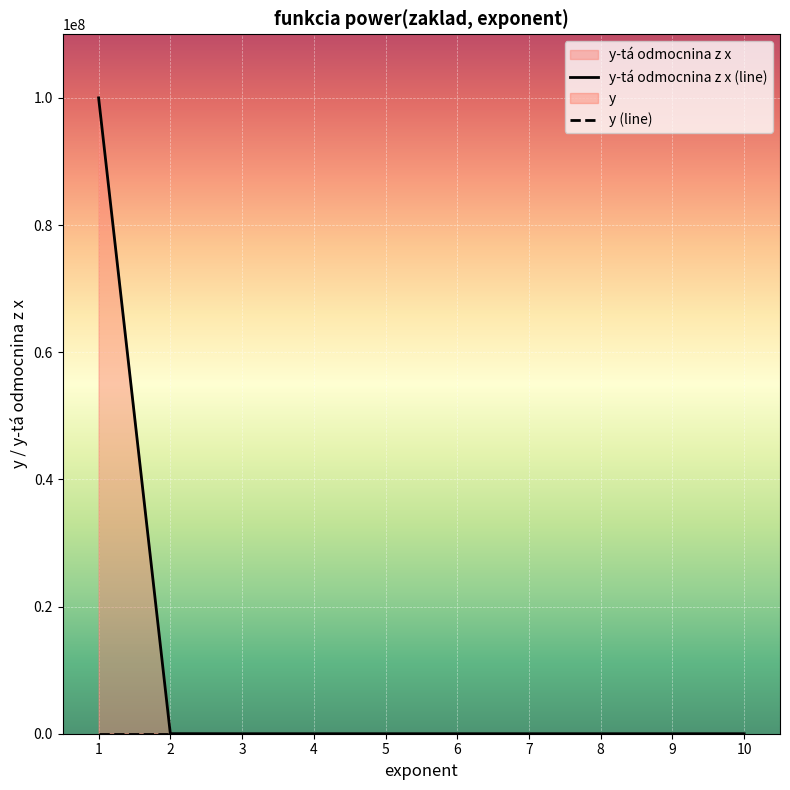

Where does the y-tá odmocnina z x (line) series first go above 39?

1